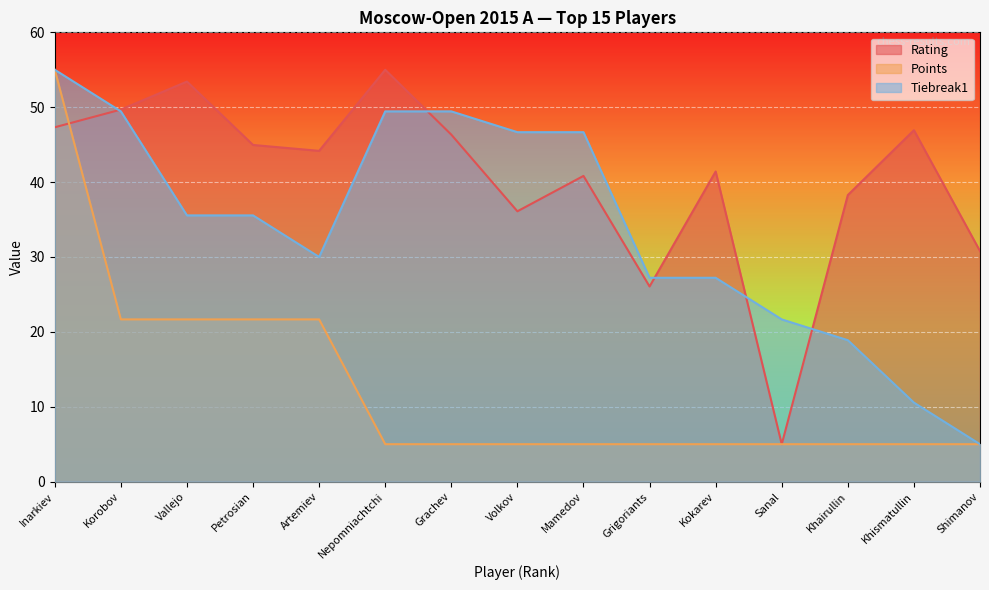

Is the value of Points at Artemiev greater than the value of Rating at Artemiev?

No